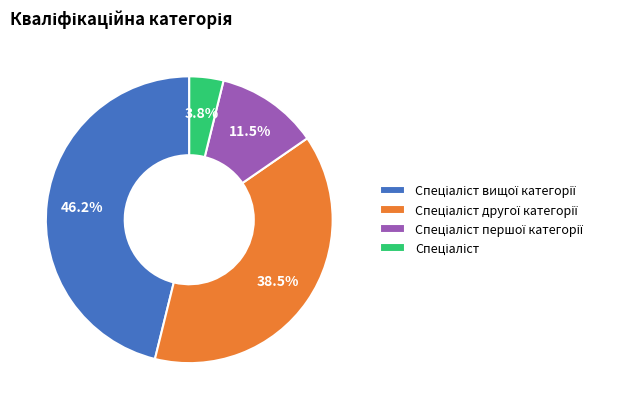

How many segments does this pie chart have?

4